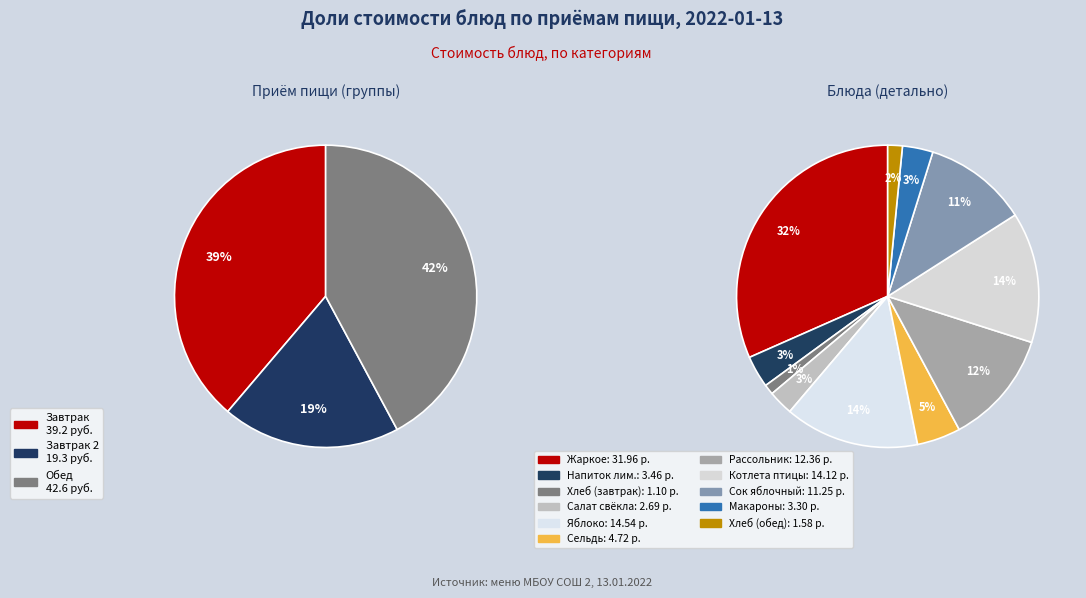

Which slice is the largest?

Жаркое по-Домашнему